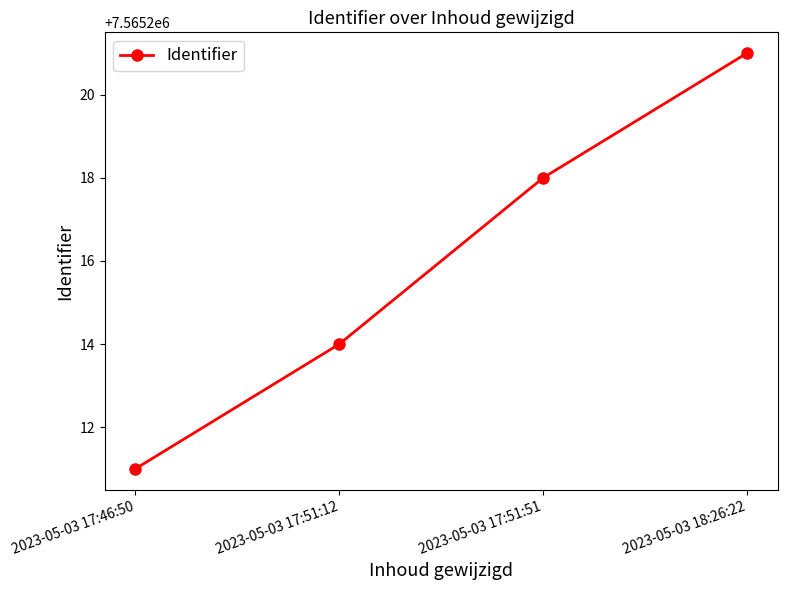

What is the difference between the second highest and second lowest values?

4